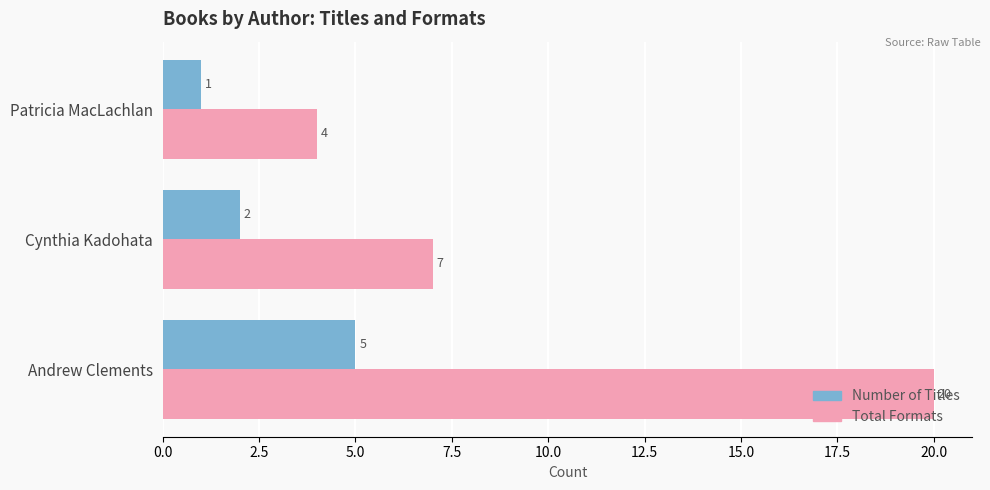

What is the sum of all Number of Titles values?

8